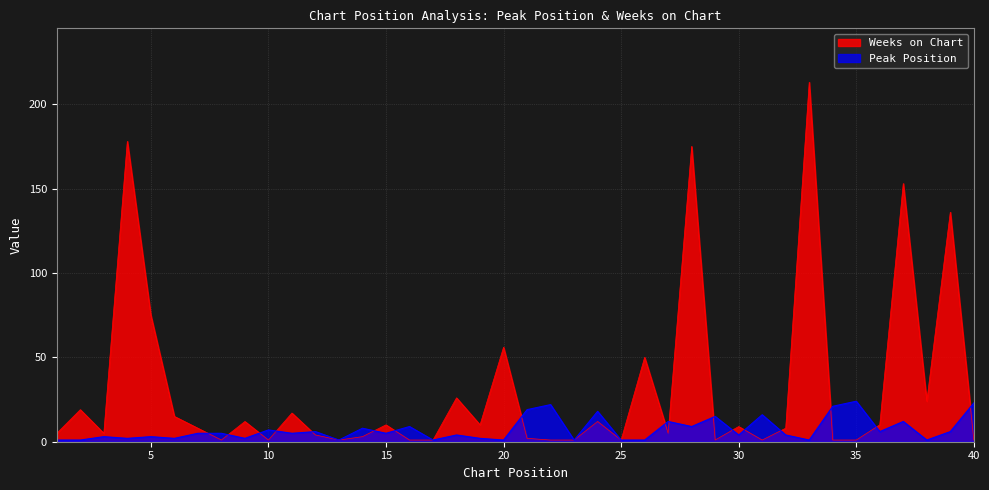

What is the minimum value for Weeks on Chart?

1